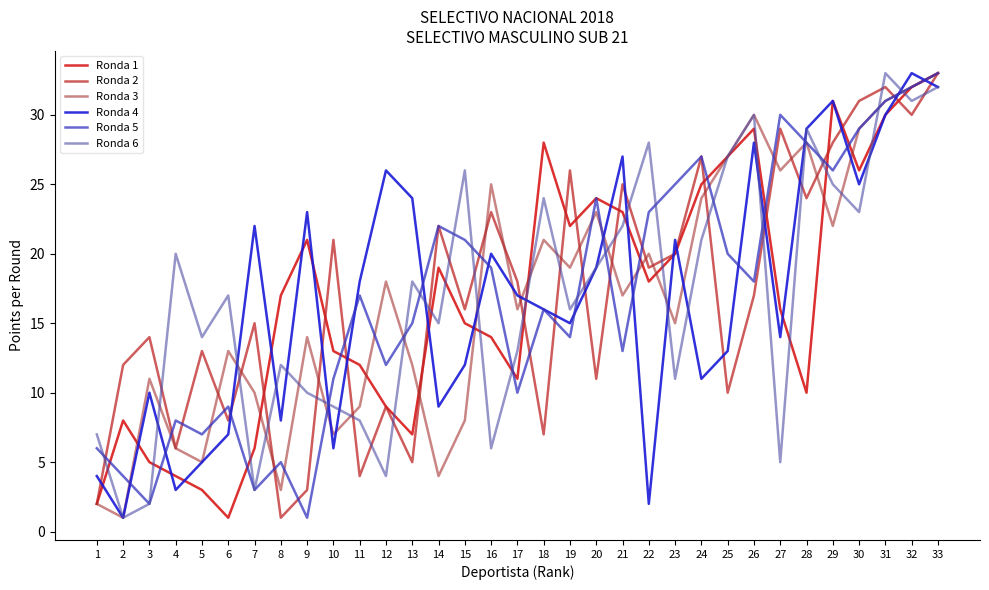

Between 2 and 10, which series saw the biggest shift?

Ronda 2